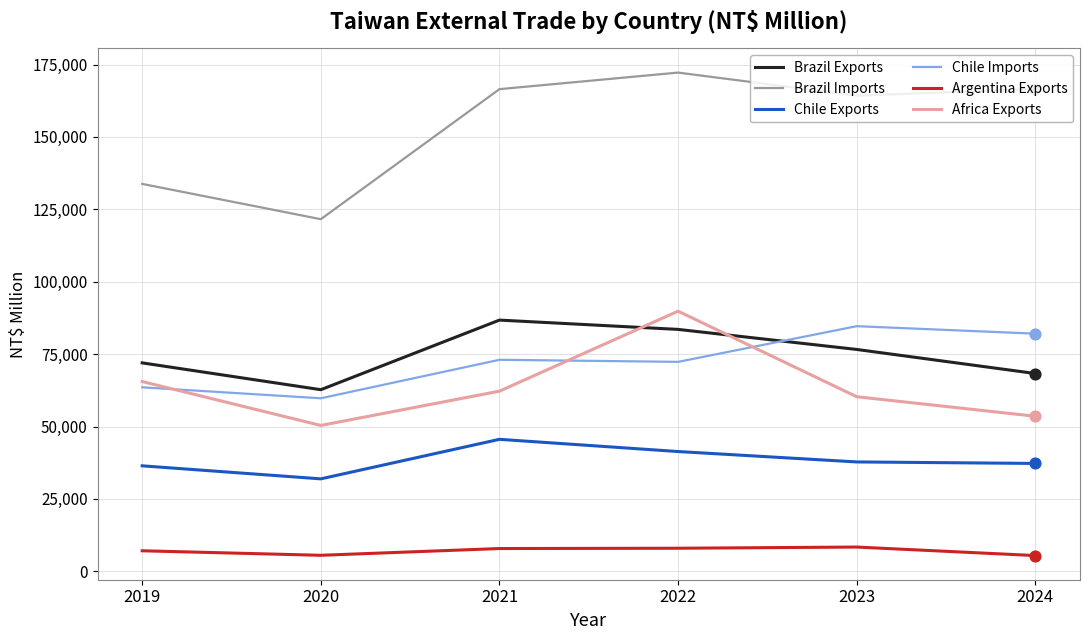

At which category is the sum across all series the highest?

2022